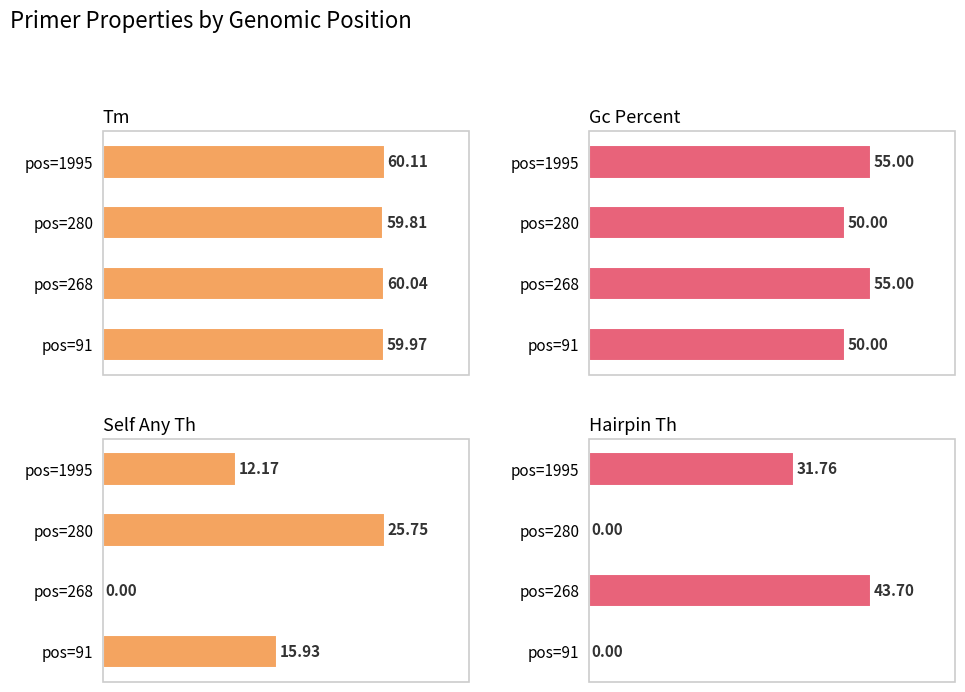

List the series in order of their peak value, highest first.

PRIMER_LEFT_0_TM, PRIMER_LEFT_0_GC_PERCENT, PRIMER_LEFT_0_HAIRPIN_TH, PRIMER_LEFT_0_SELF_ANY_TH